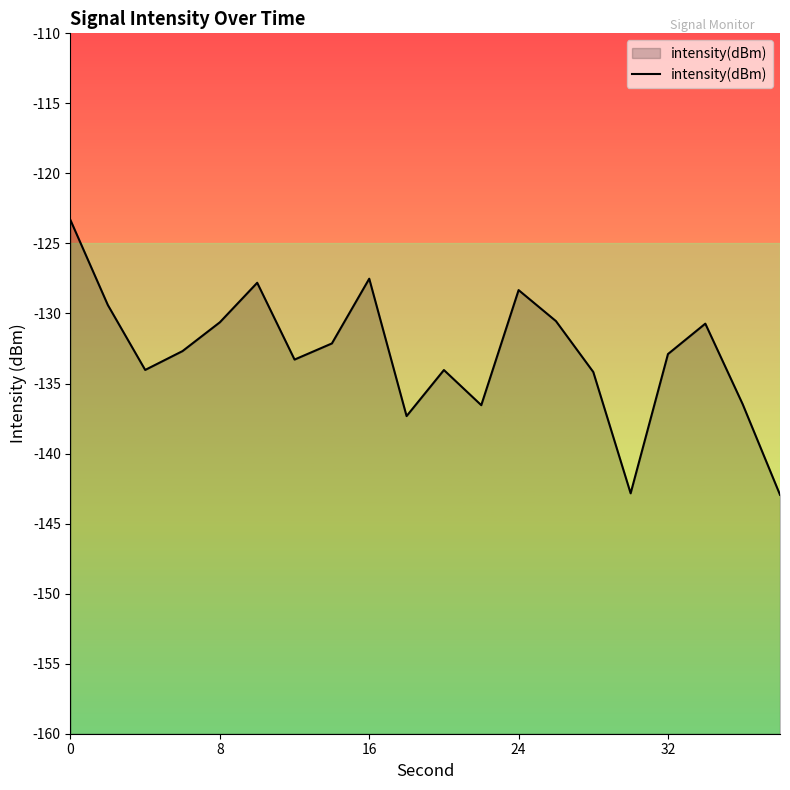

Reading left to right, list all the values displayed in this chart.

-123.3	-129.4	-134.0	-132.7	-130.6	-127.8	-133.3	-132.1	-127.5	-137.3	-134.0	-136.5	-128.3	-130.5	-134.2	-142.8	-132.9	-130.7	-136.5	-142.9